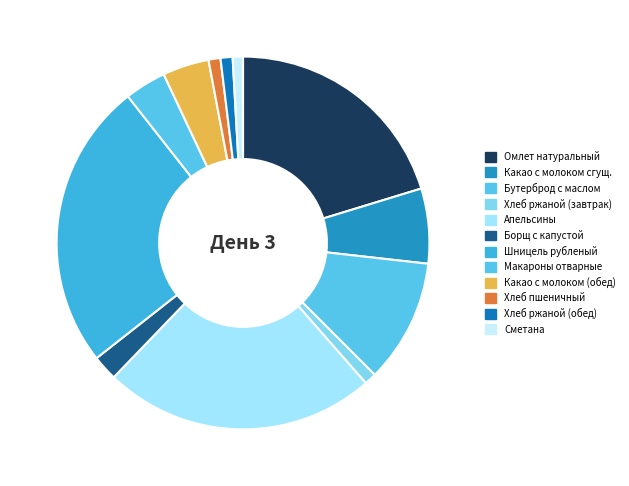

The Омлет натуральный slice represents 20% of the pie. True or false?

True